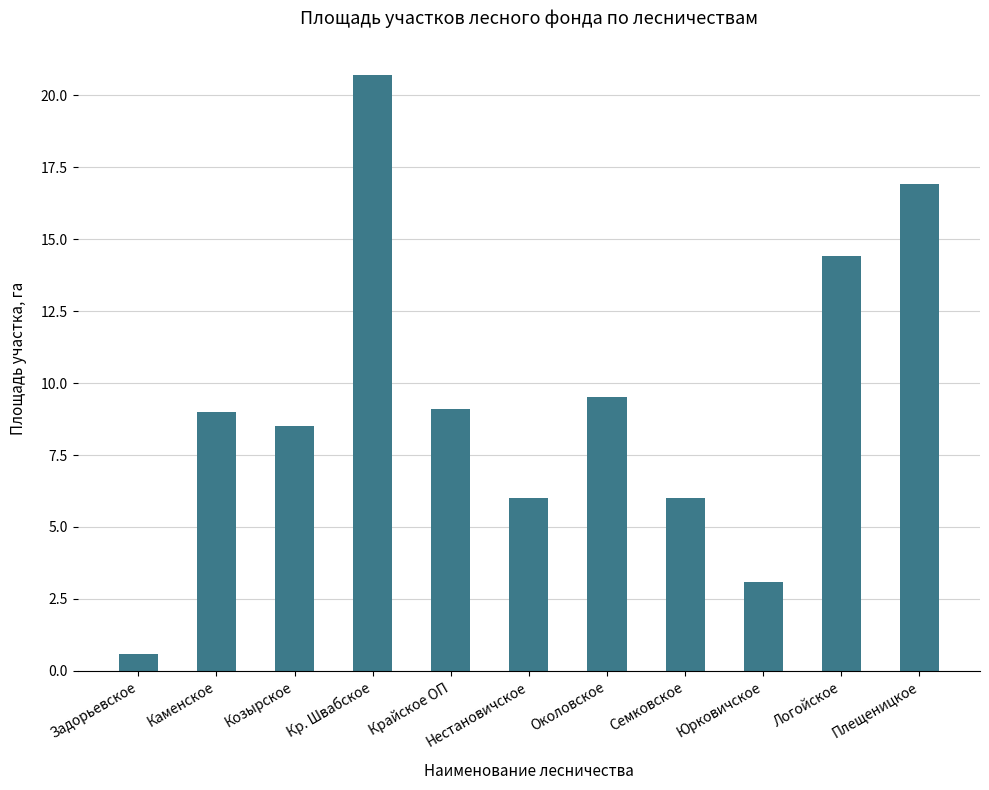

Which label corresponds to the smallest value in the chart?

Задорьевское